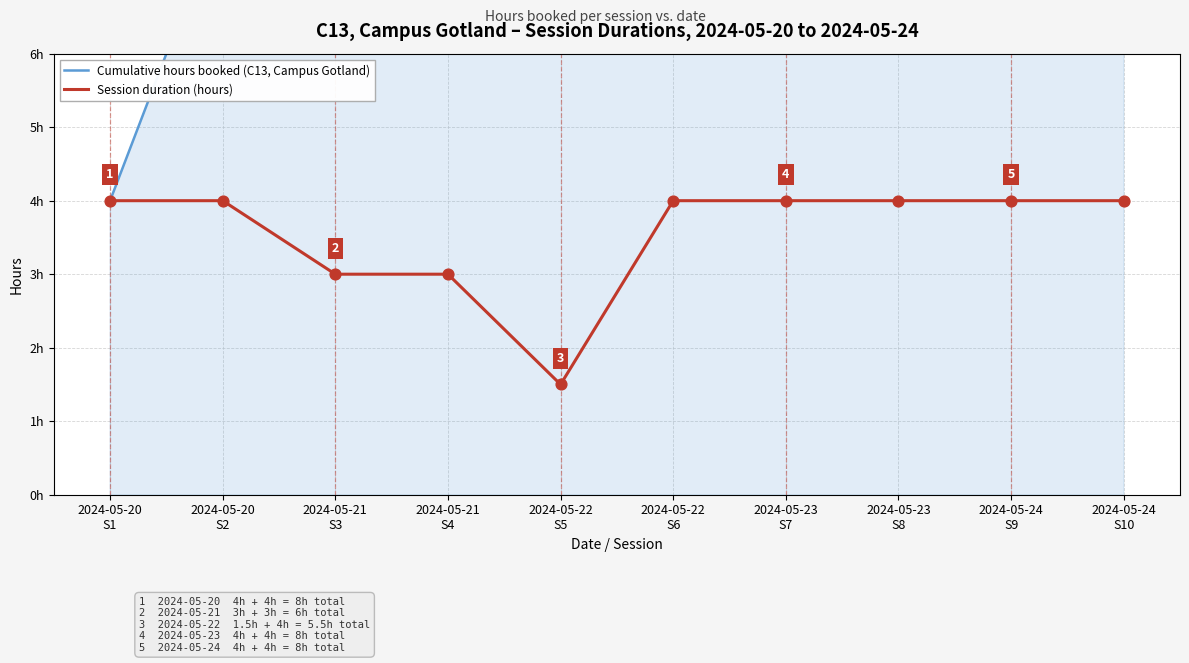

At how many categories does at least one series exceed 12?

7